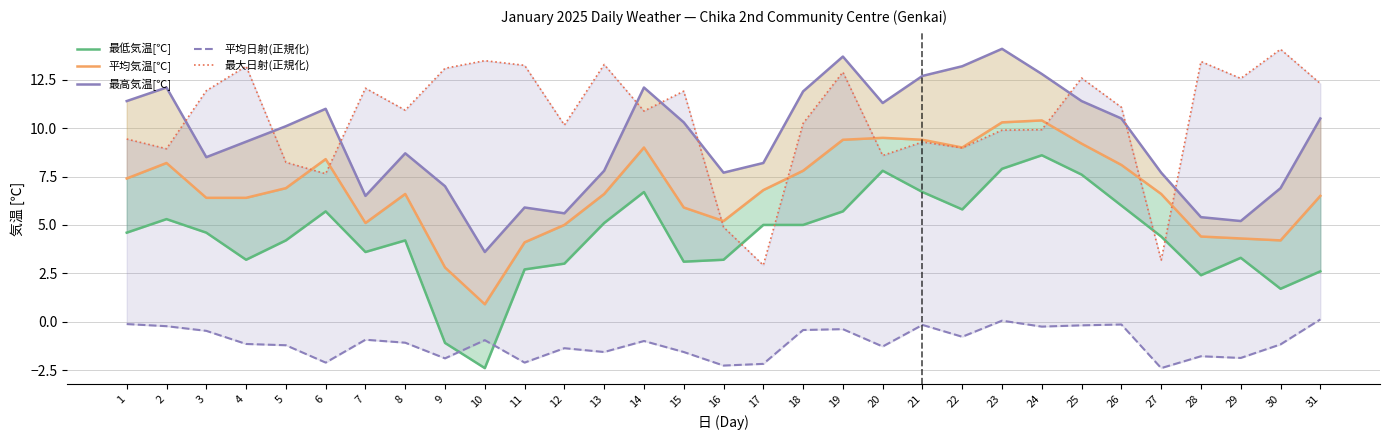

At which label does 最高気温[℃] first exceed 10?

1